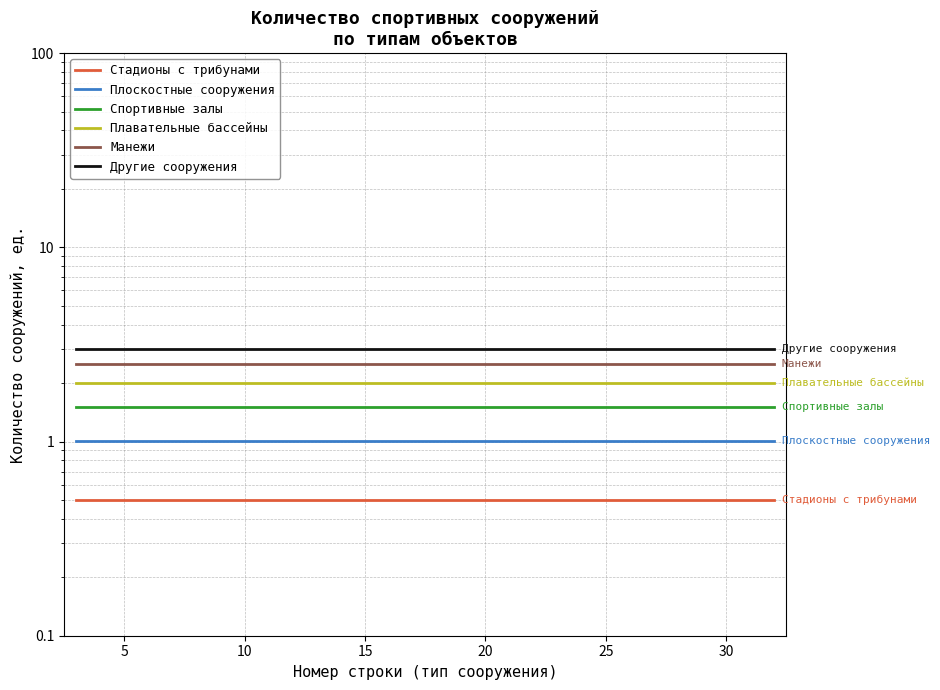

Reading left to right, list all the values displayed in this chart.

Стадионы с трибунами: 0.5	0.5	0.5	0.5	0.5	0.5	0.5	0.5	0.5	0.5	0.5	0.5	0.5	0.5	0.5
Плоскостные сооружения: 1.0	1.0	1.0	1.0	1.0	1.0	1.0	1.0	1.0	1.0	1.0	1.0	1.0	1.0	1.0
Спортивные залы: 1.5	1.5	1.5	1.5	1.5	1.5	1.5	1.5	1.5	1.5	1.5	1.5	1.5	1.5	1.5
Плавательные бассейны: 2.0	2.0	2.0	2.0	2.0	2.0	2.0	2.0	2.0	2.0	2.0	2.0	2.0	2.0	2.0
Манежи: 2.5	2.5	2.5	2.5	2.5	2.5	2.5	2.5	2.5	2.5	2.5	2.5	2.5	2.5	2.5
Другие сооружения: 3.0	3.0	3.0	3.0	3.0	3.0	3.0	3.0	3.0	3.0	3.0	3.0	3.0	3.0	3.0